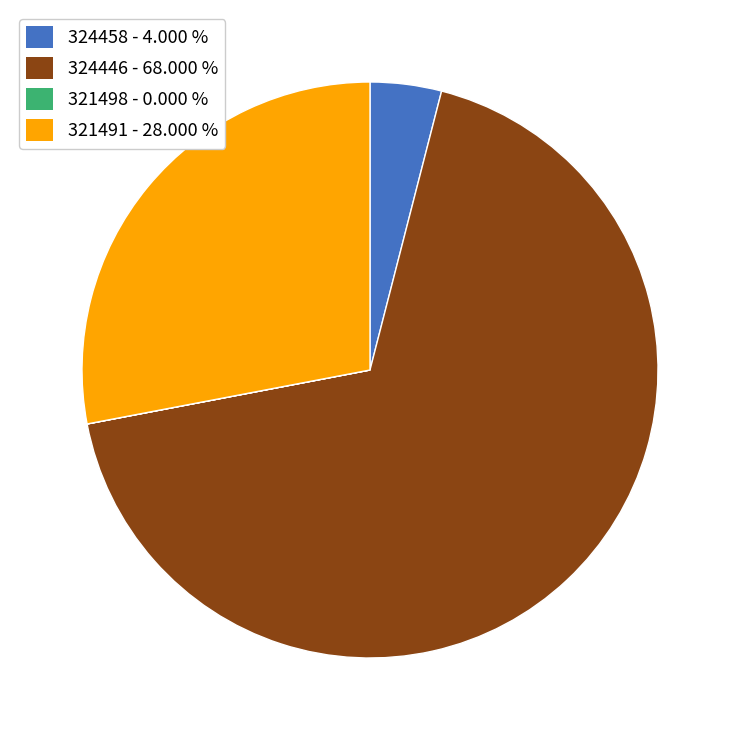

Which slice is the largest?

324446